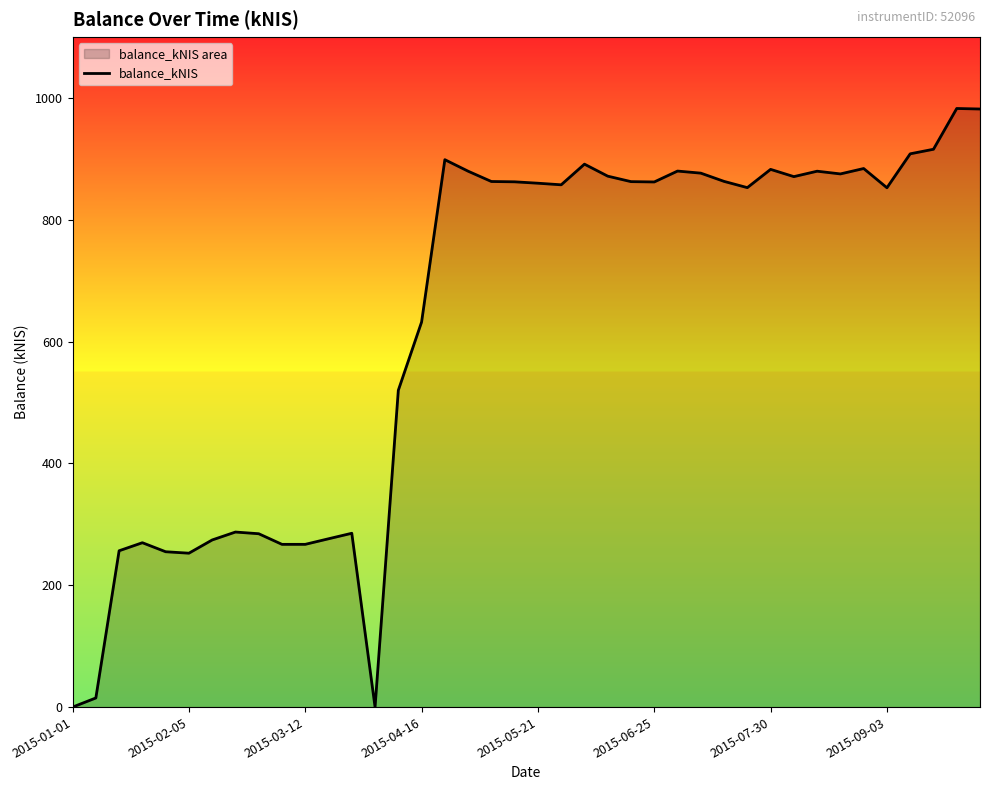

Is it true that the value at 2015-07-30 is 882.6?

True